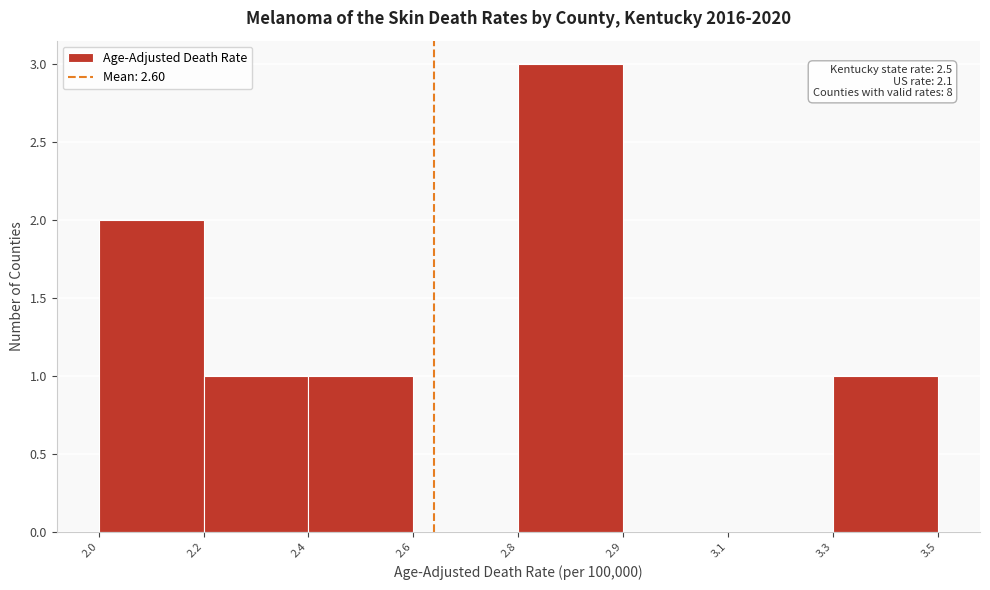

Reading left to right, extract all data points from this chart.

2.0=2	2.2=1	2.4=1	2.6=0	2.8=3	2.9=0	3.1=0	3.3=1